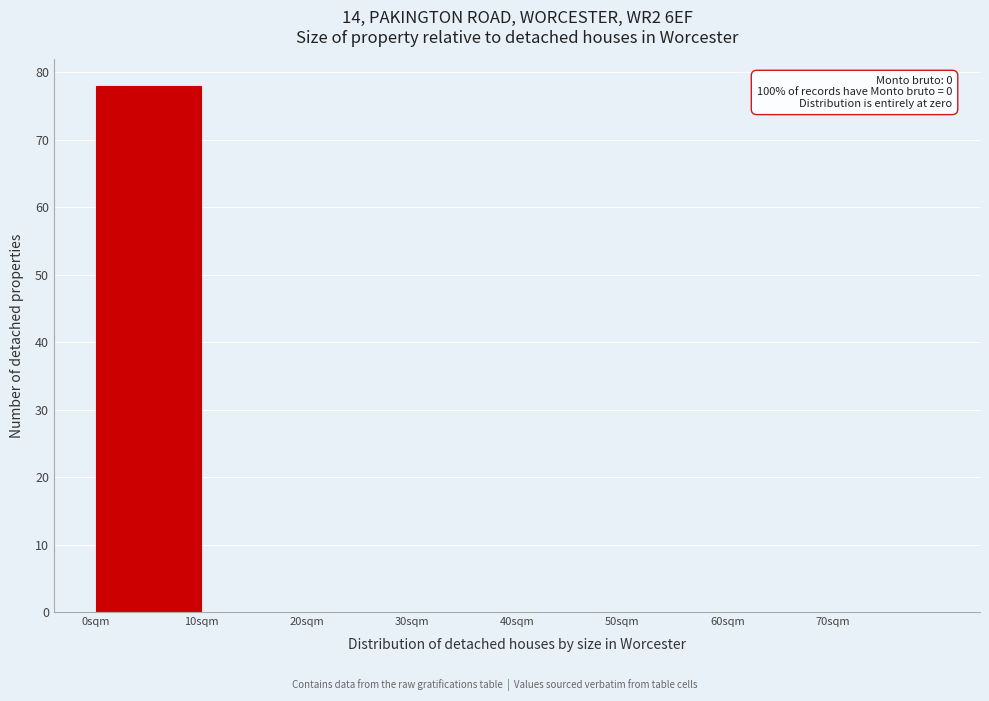

Over which range of the x-axis is the bar tallest?

0 to 10